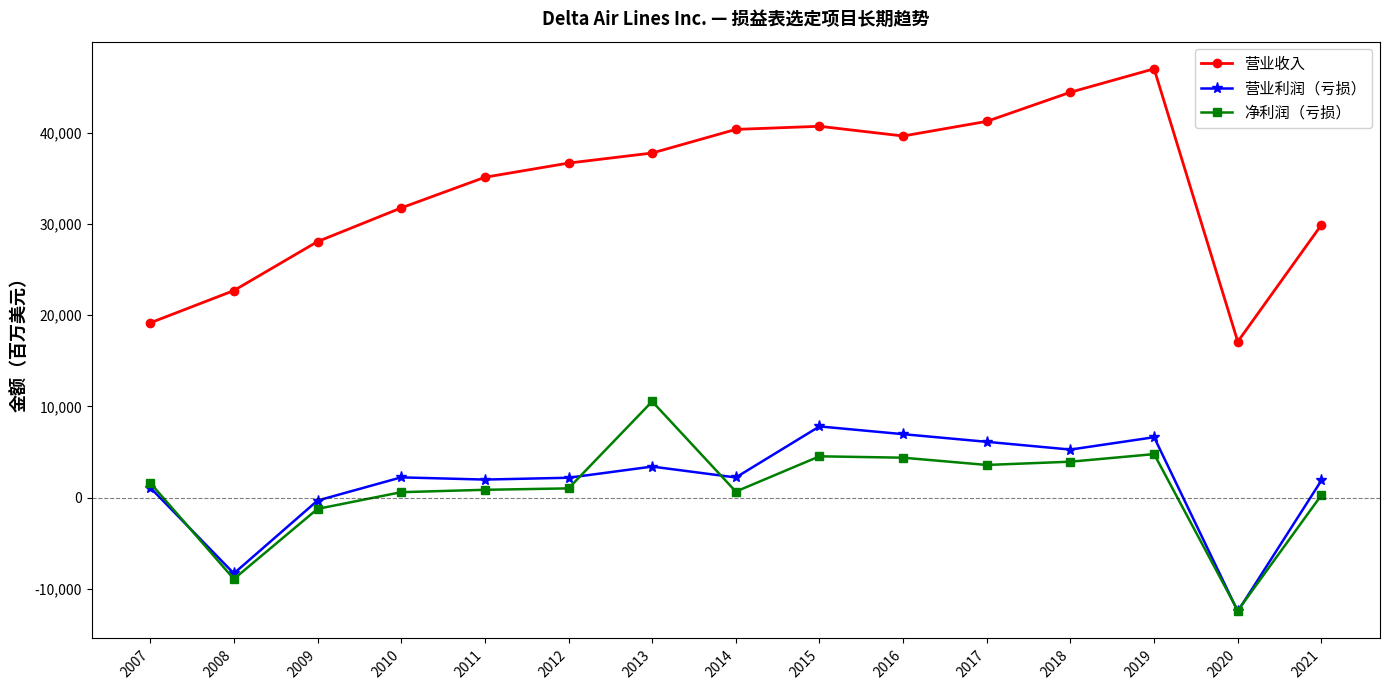

Where is 营业利润（亏损） nearest to the value -2333?

2009